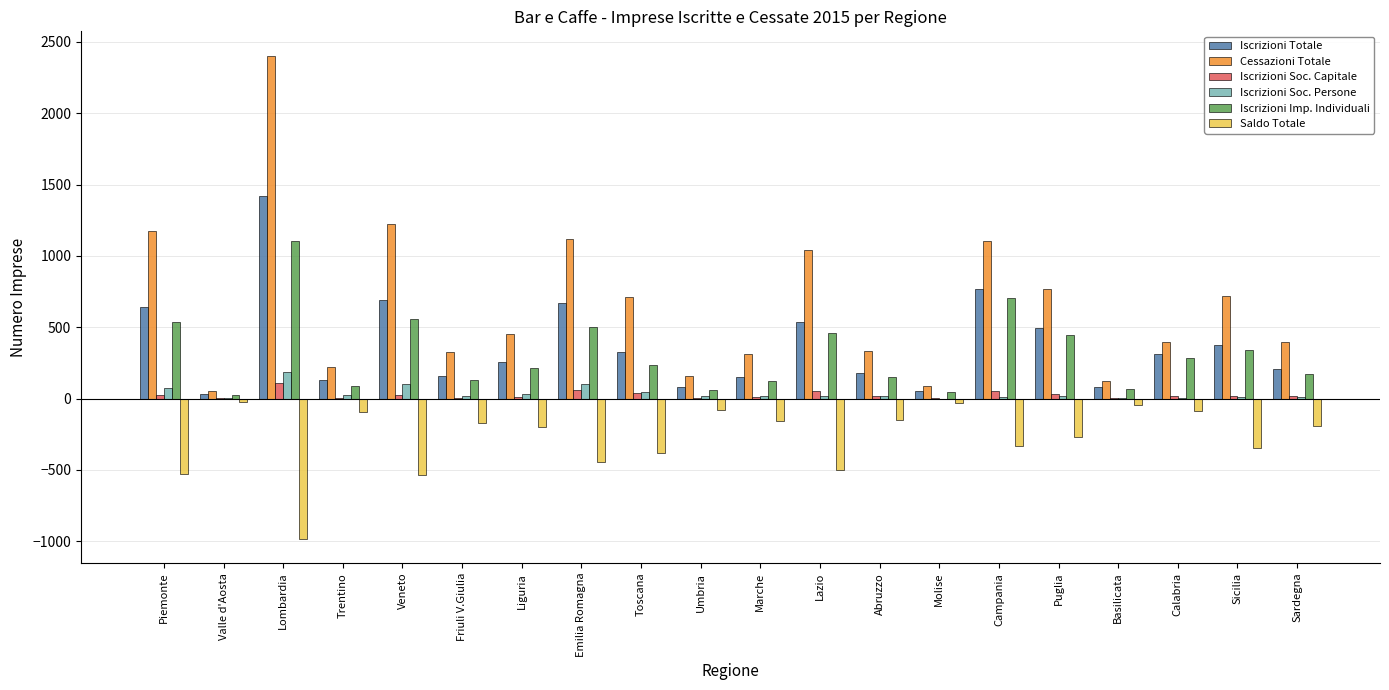

Are the bars horizontal?

No